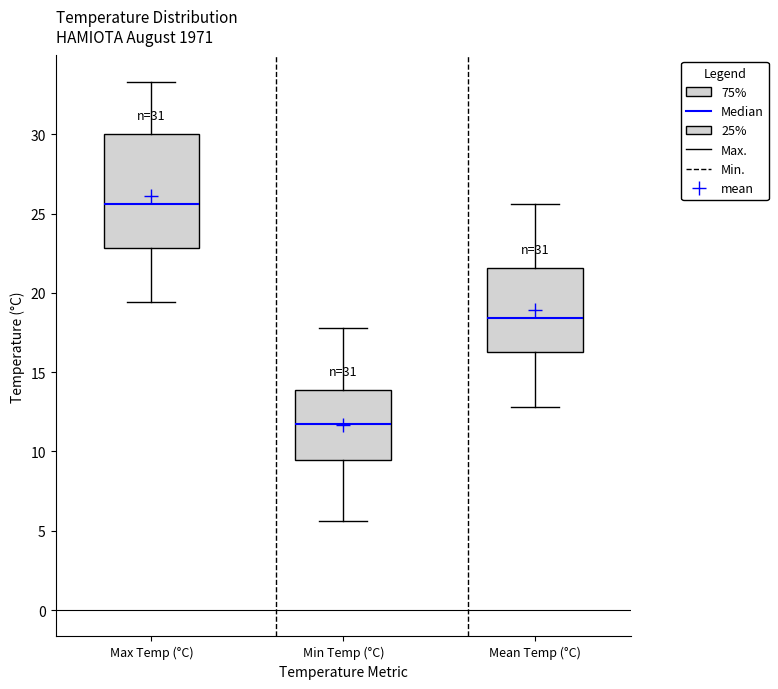

Which box is the tallest, from its lower edge to its upper edge?

Max Temp (°C)